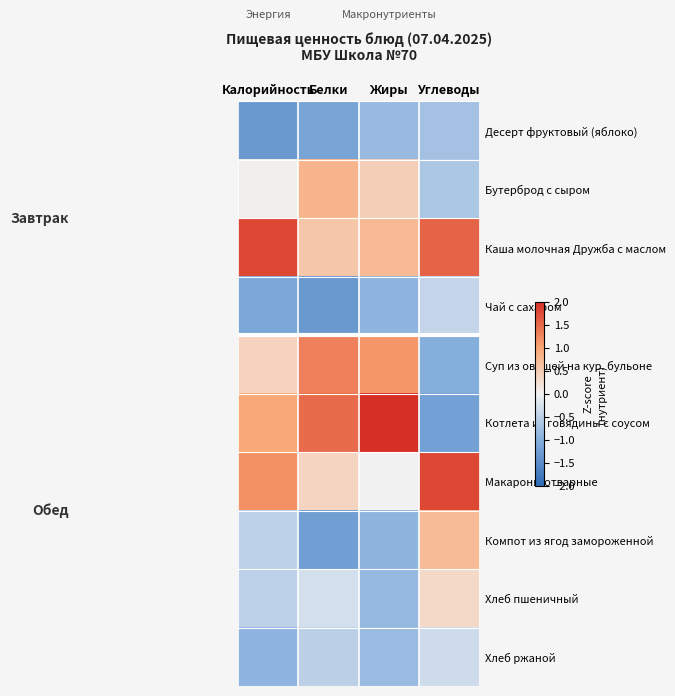

What is the smallest value displayed?

-1.3